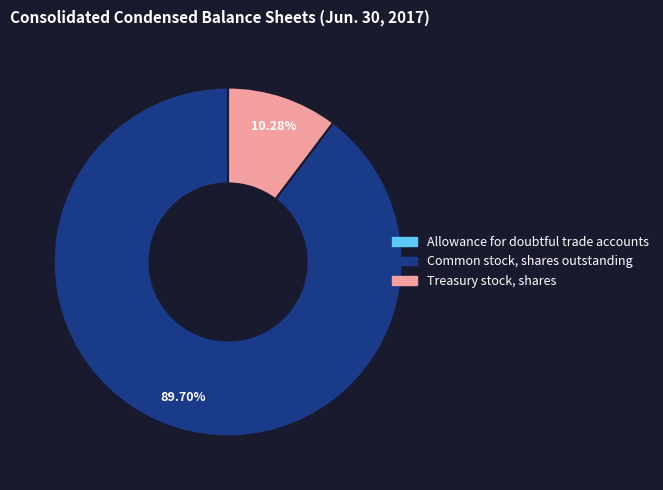

What is the largest slice in the pie chart?

Common stock, shares outstanding